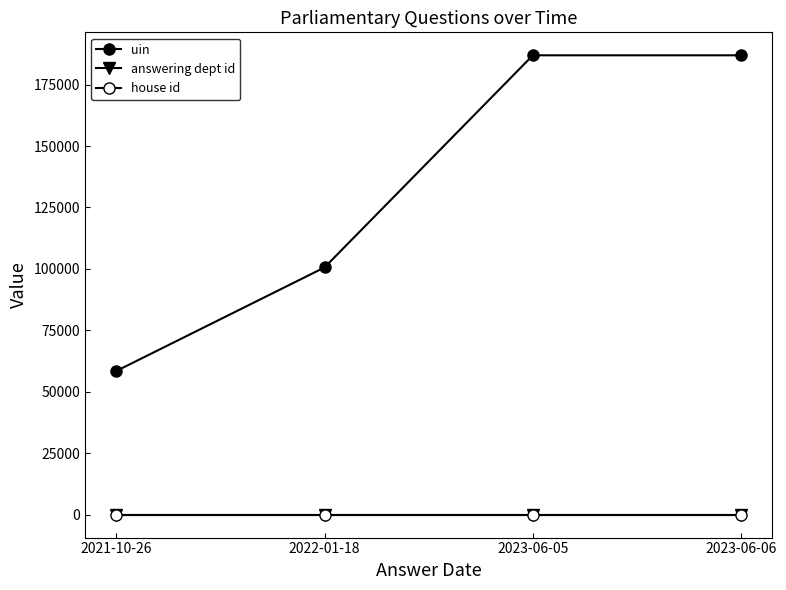

Does the chart have visible grid lines?

No